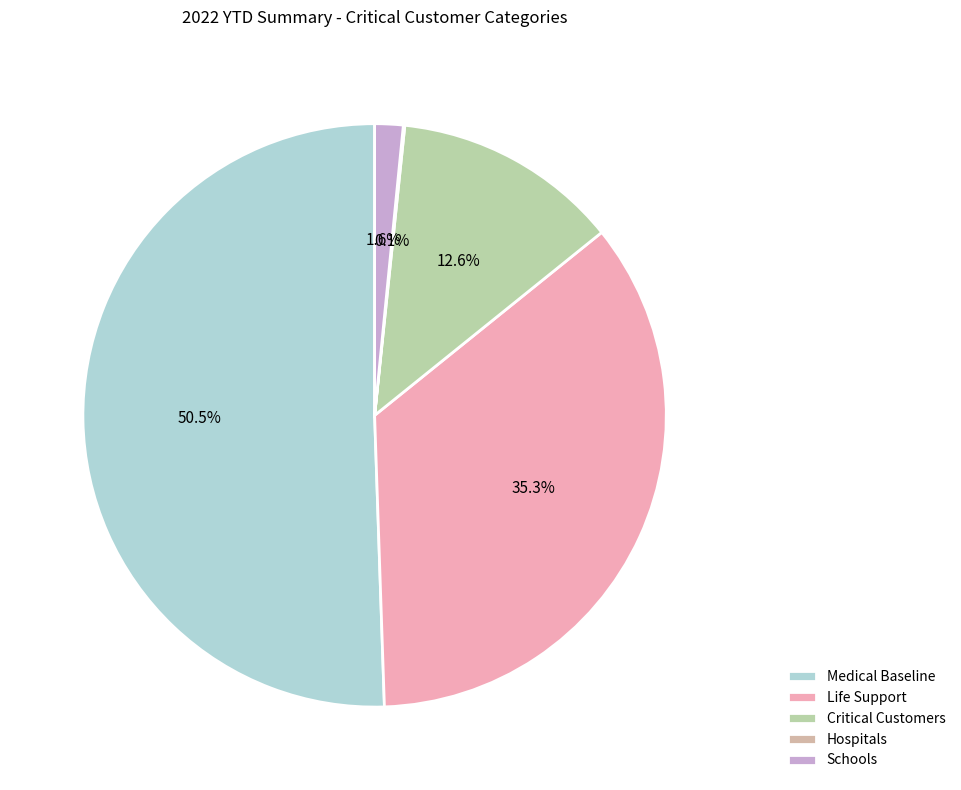

The Life Support slice represents 35% of the pie. True or false?

True